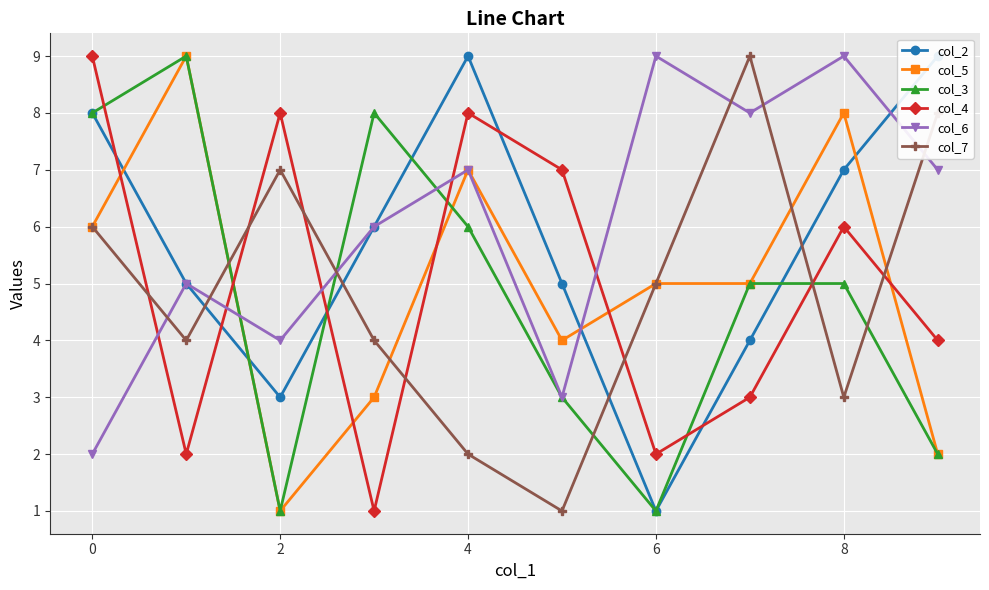

Is this an area chart (filled region under the line)?

No